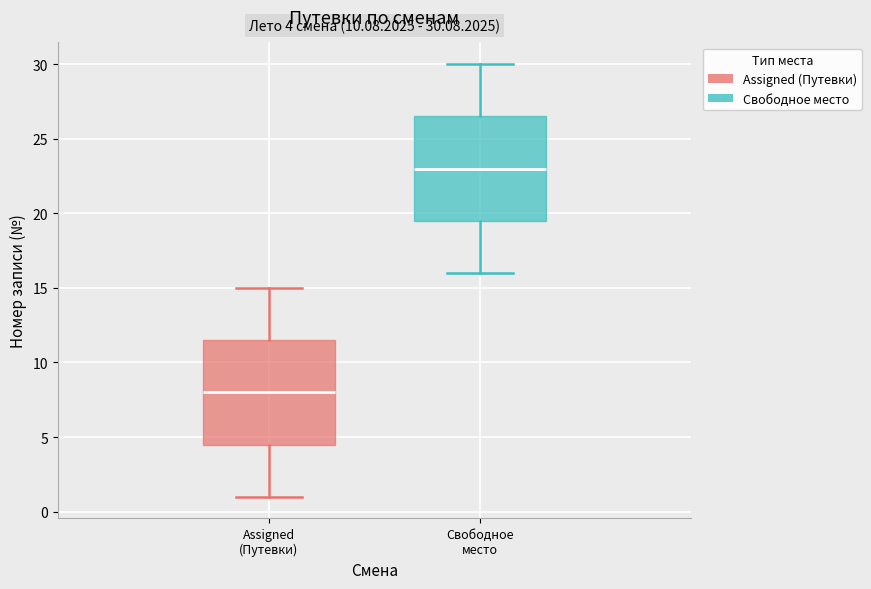

Which box has the highest median line?

Свободное место